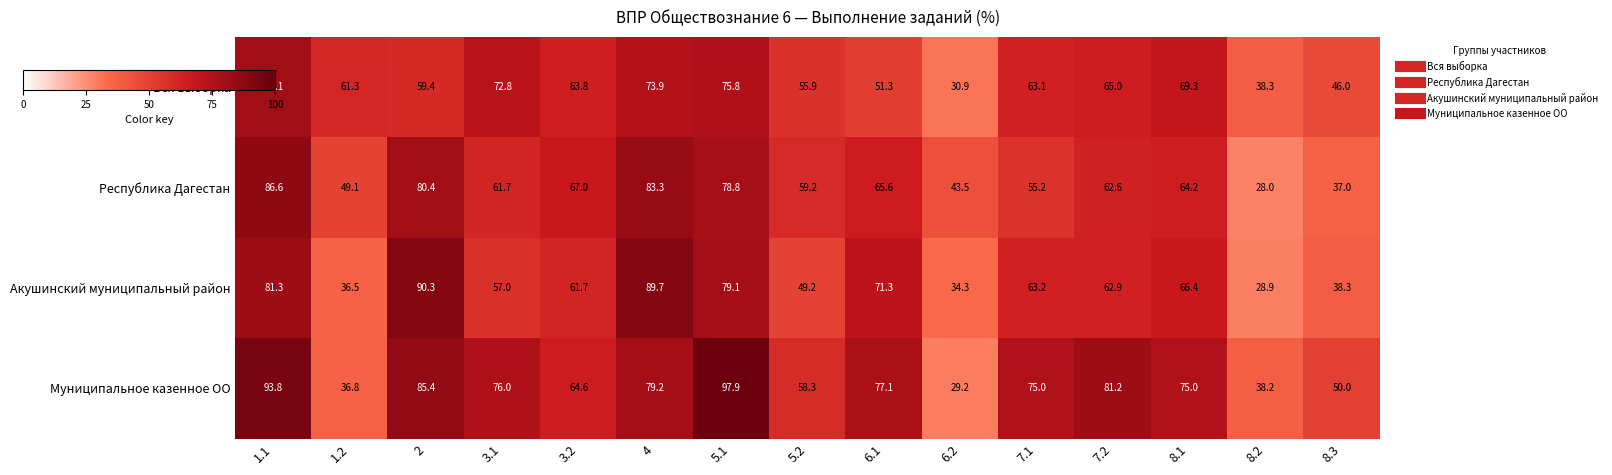

At which category does the chart reach its minimum across all series?

8.2